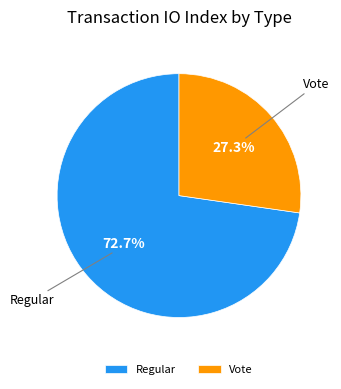

To the nearest percent, what percentage of the pie is Regular?

73%